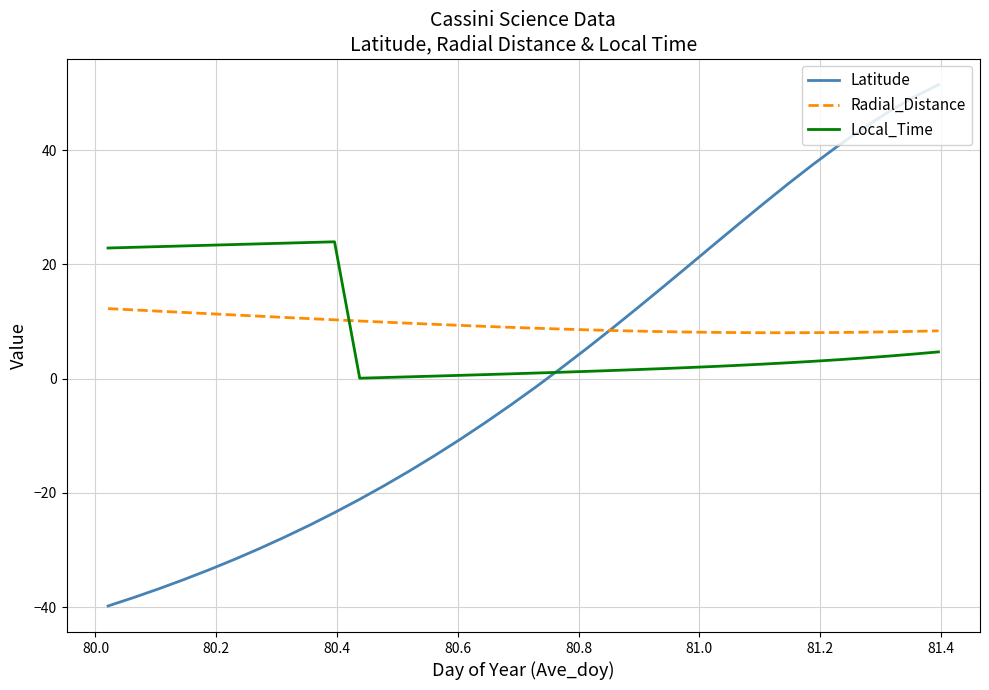

Which series has the largest range (max minus min)?

Latitude